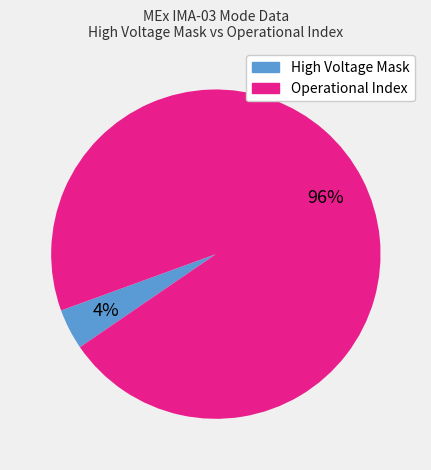

To the nearest percent, what is the difference between the largest and smallest slice percentages?

92%